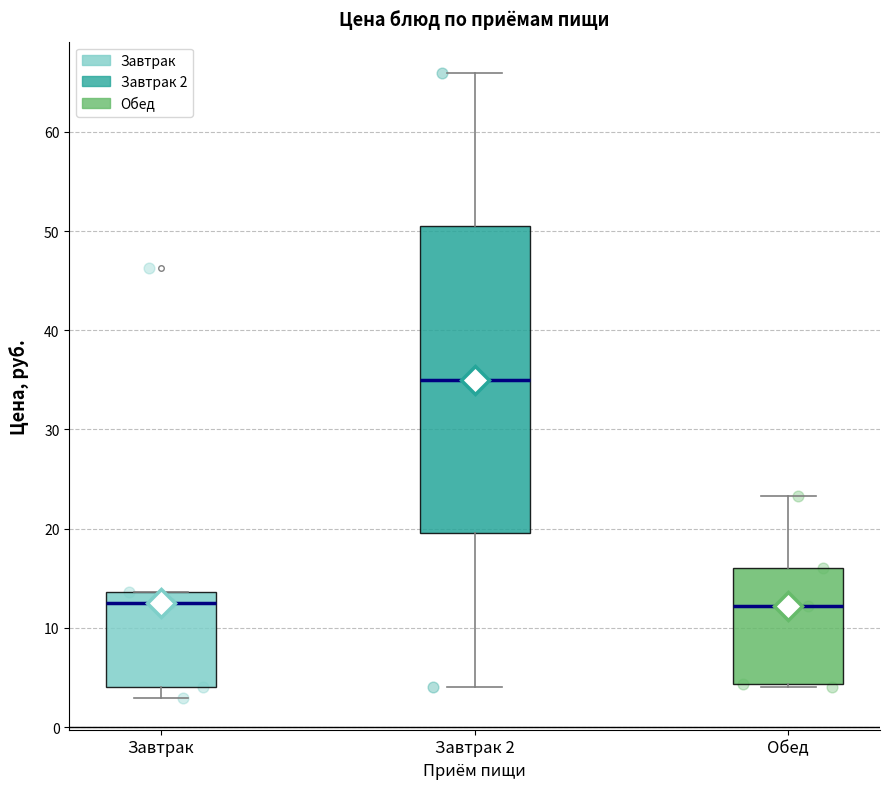

Reading left to right, read every box against the y-axis: the position of its median line, the range the box covers, and the ends of its whiskers. The values are not printed on the chart, so give them approximately, as read against the axis.

Завтрак: median 13, box 4 to 14, whiskers 3 to 14
Завтрак 2: median 35, box 20 to 50, whiskers 4 to 66
Обед: median 12, box 4 to 16, whiskers 4 to 23